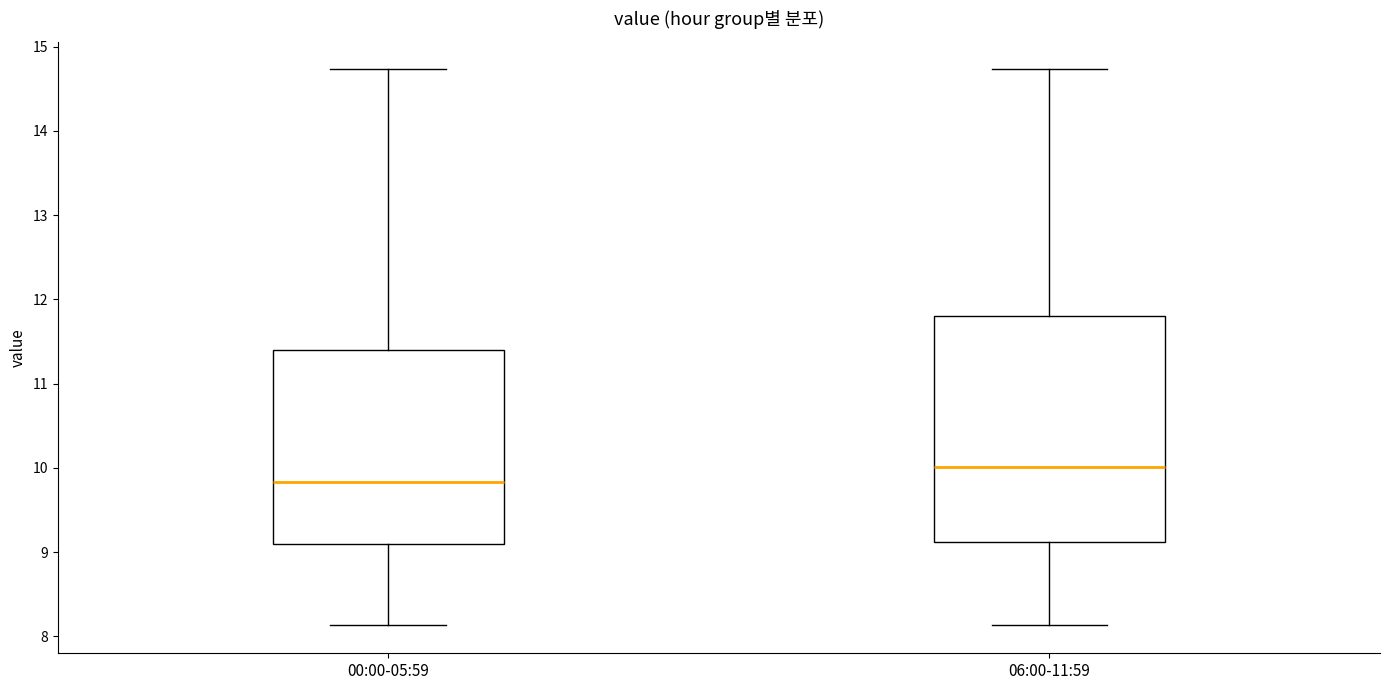

Reading left to right, read every box against the y-axis: the position of its median line, the range the box covers, and the ends of its whiskers. The values are not printed on the chart, so give them approximately, as read against the axis.

00:00-05:59: median 9.8, box 9.1 to 11.4, whiskers 8.1 to 14.7
06:00-11:59: median 10.0, box 9.1 to 11.8, whiskers 8.1 to 14.7